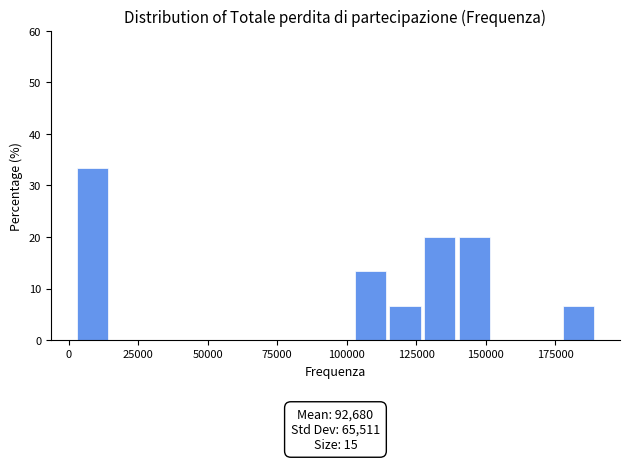

Around what value on the x-axis is the tallest bar? Give the approximate position of its centre, as read against the axis.

10000